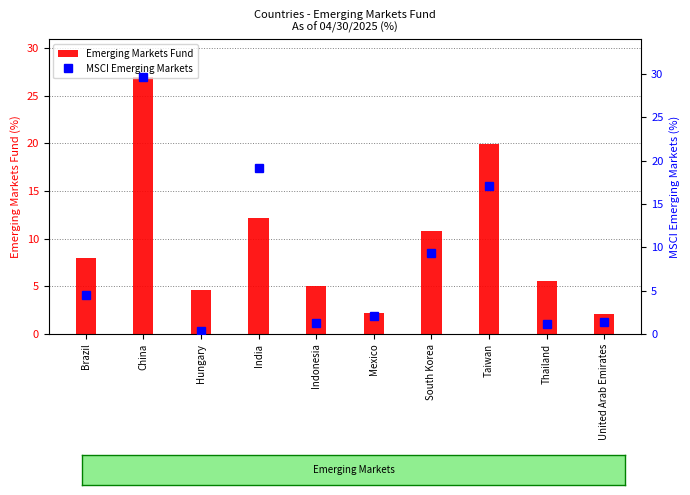

What is the spread (max minus min) of values at Taiwan?

2.8